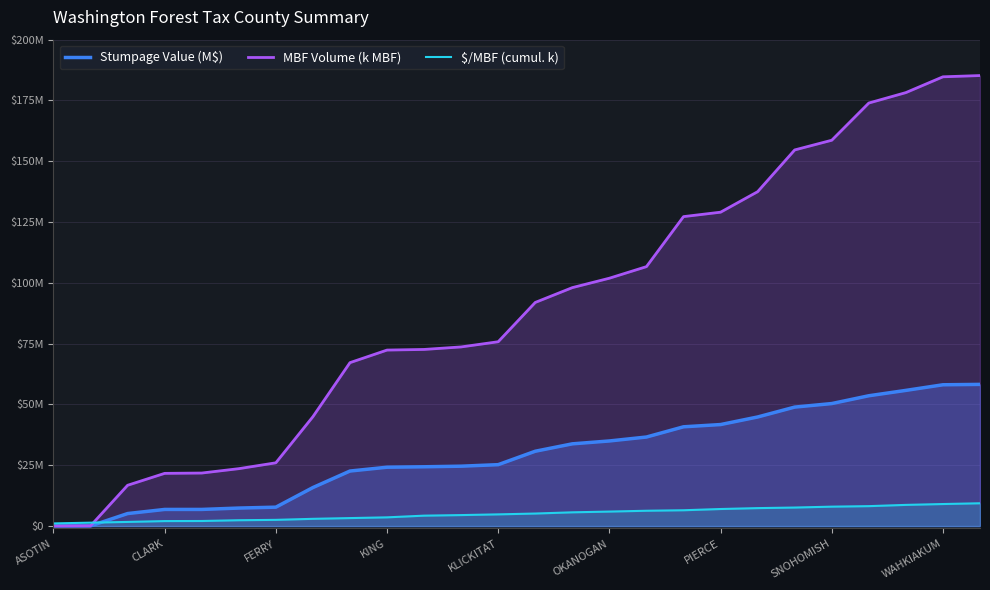

How many times do Stumpage Value (M$) and $/MBF (cumul. k) cross each other?

1